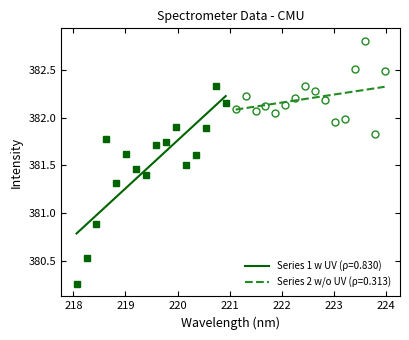

Read the value at 24.

382.3